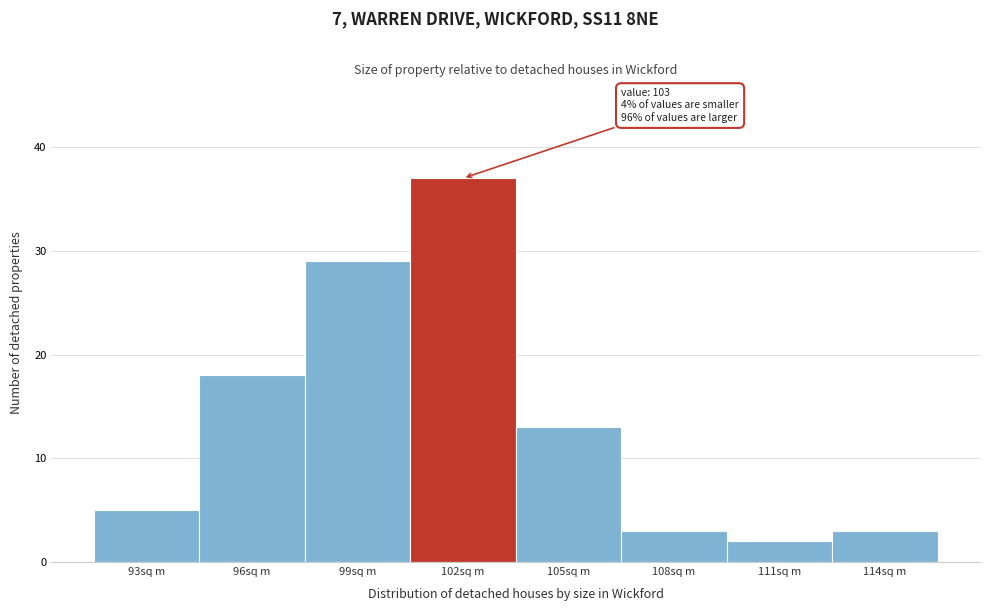

Reading left to right, list all the values displayed in this chart.

5	18	29	37	13	3	2	3